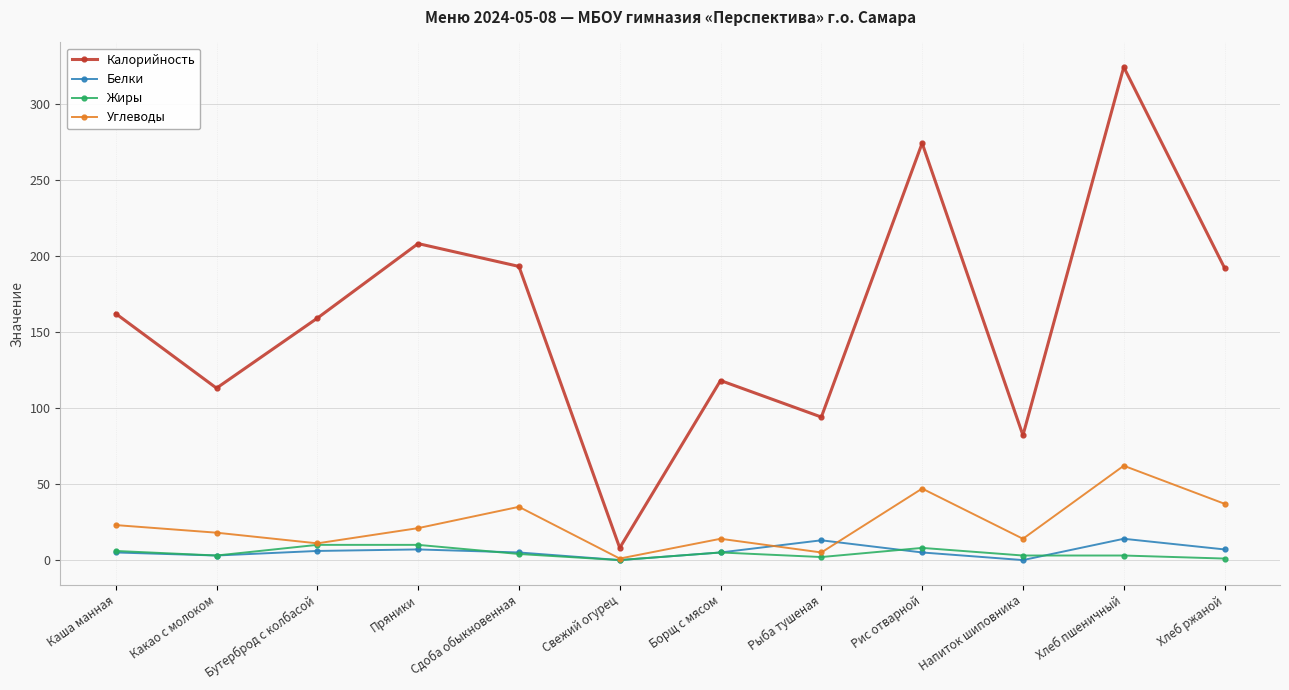

True or false: Белки and Калорийность cross at least once.

False